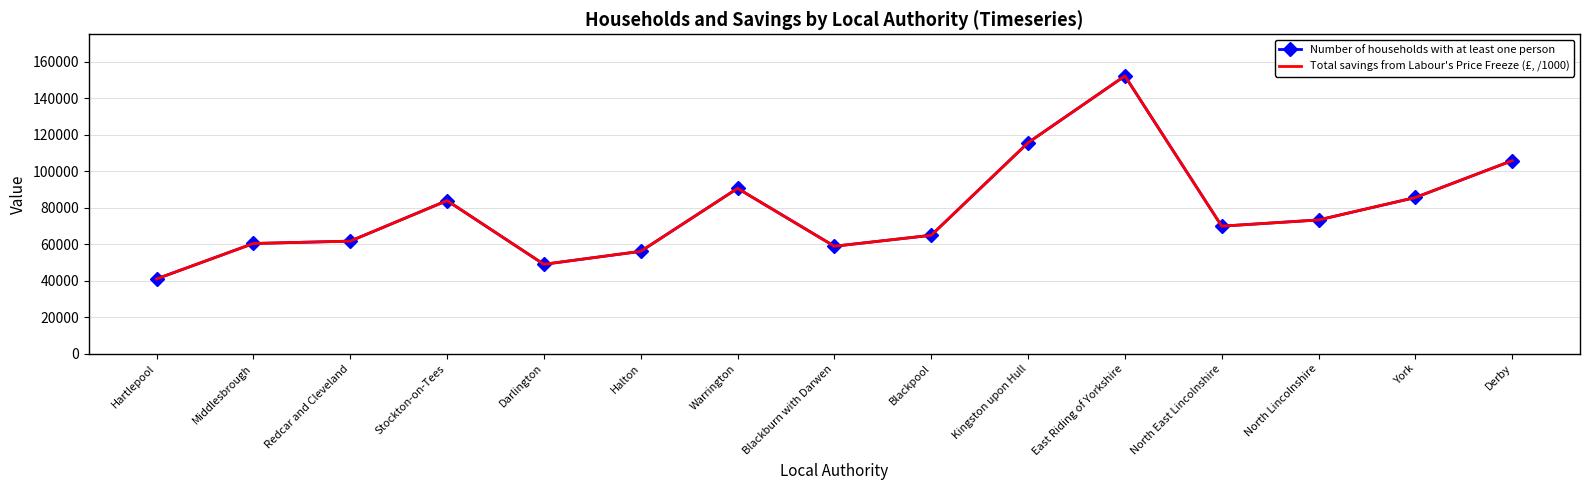

True or false: Number of households with at least one person has more than 0 points higher than both neighbors.

True